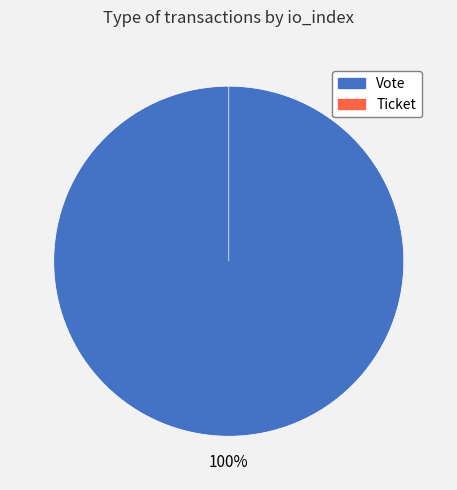

How many slices are in this pie chart?

2